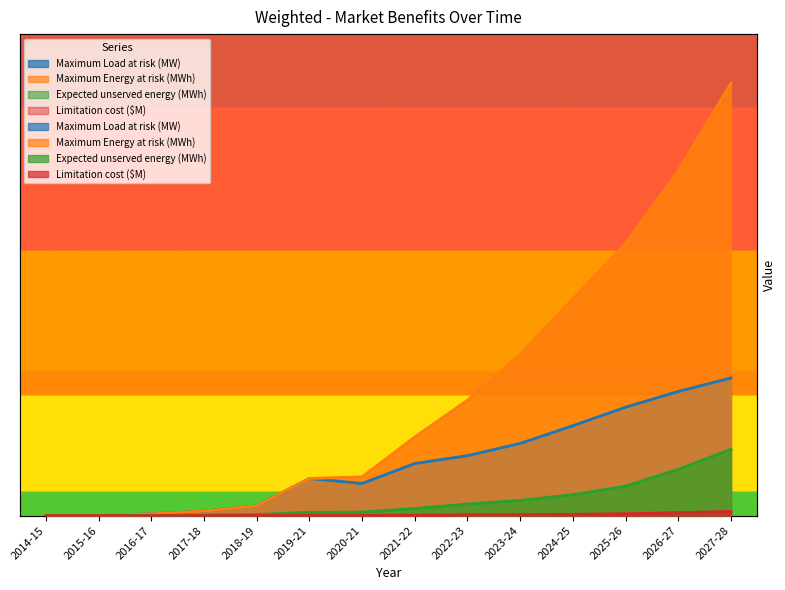

True or false: Limitation cost ($M) and Maximum Energy at risk (MWh) cross at least once.

False